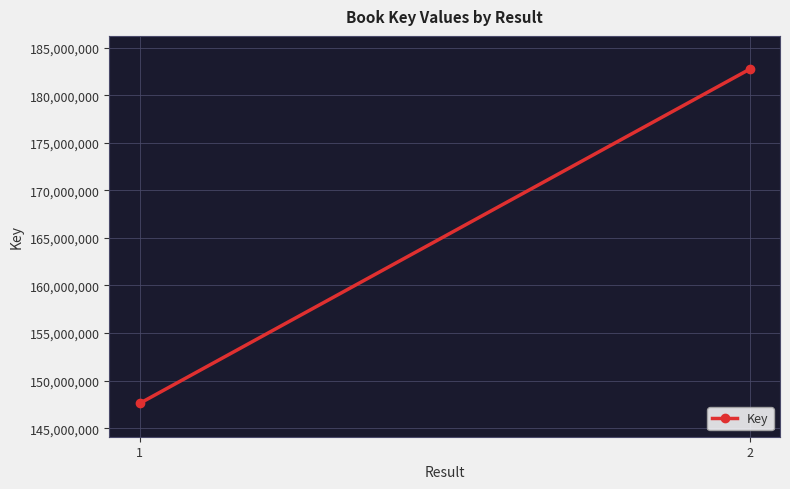

The value at 1 is 147610583. True or false?

True